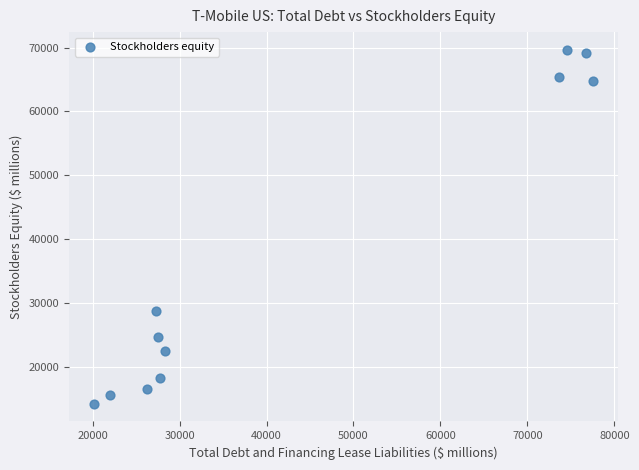

What Y value in the scatter plot is closest to 41950?

28789